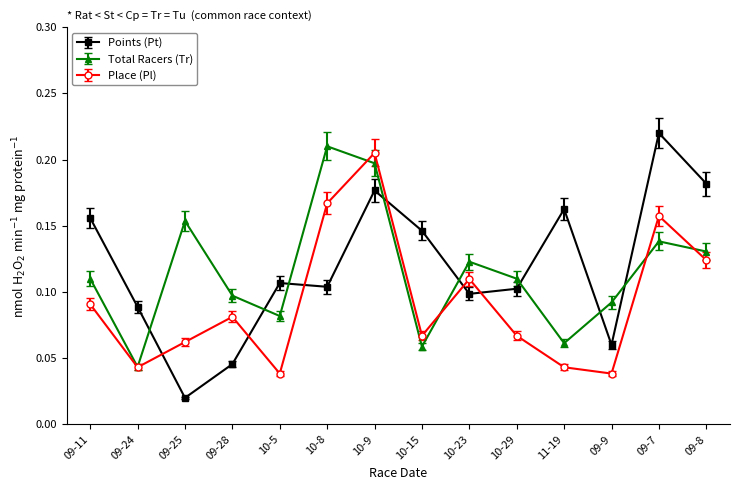

What position from the right is 09-9?

3